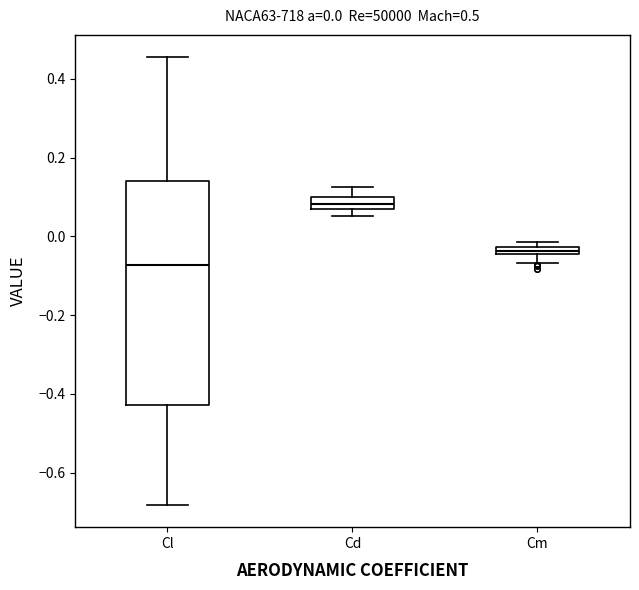

Which box is the tallest, from its lower edge to its upper edge?

Cl